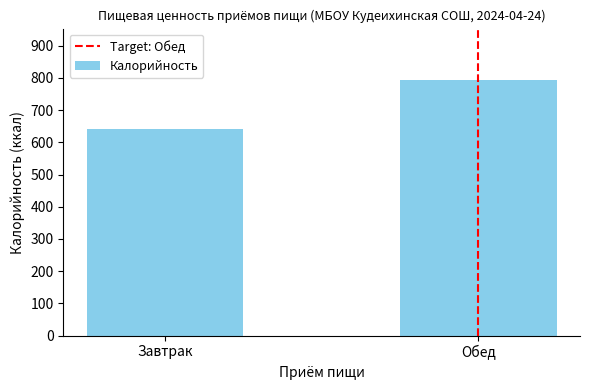

Which label corresponds to the largest value in the chart?

Обед